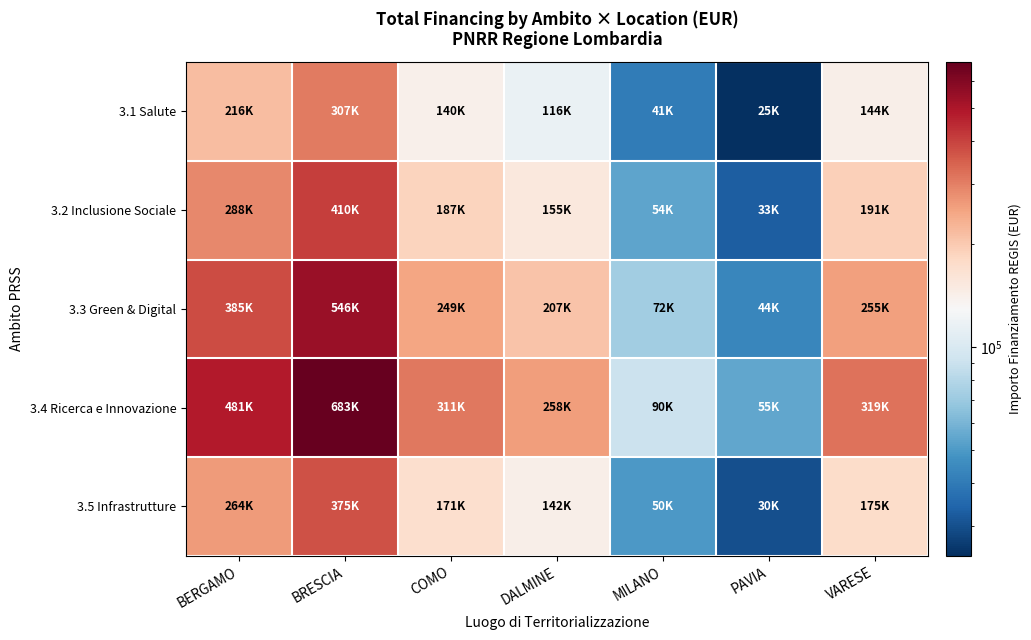

Which series changed the most between BERGAMO and PAVIA?

3.4 Ricerca e Innovazione